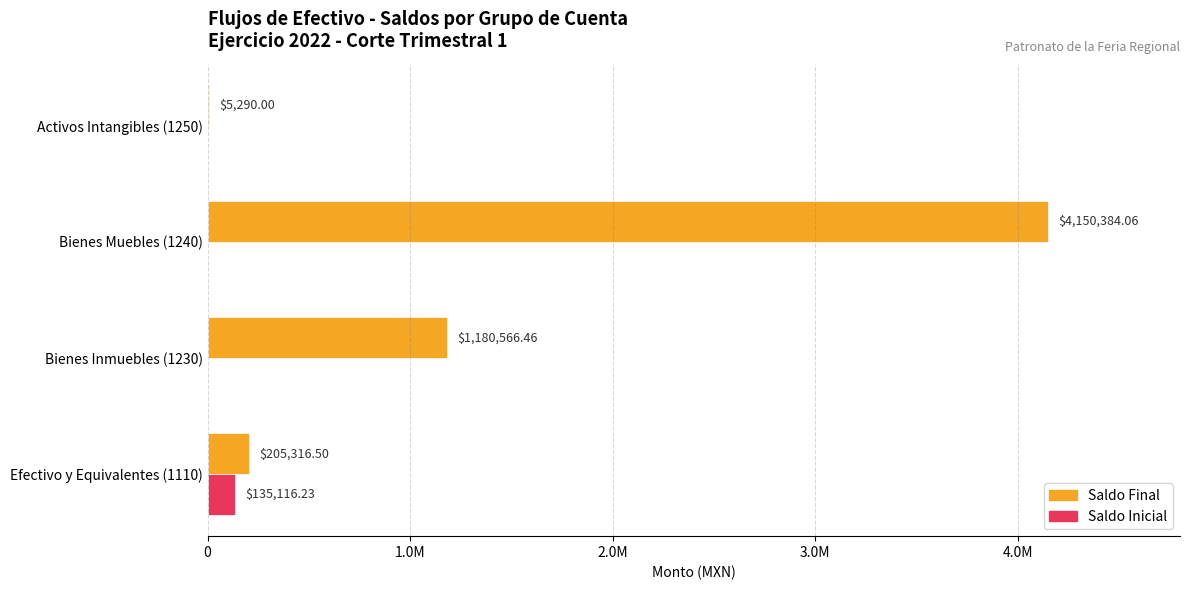

What is the difference between the maximum and minimum values in the Saldo Inicial series?

135116.2